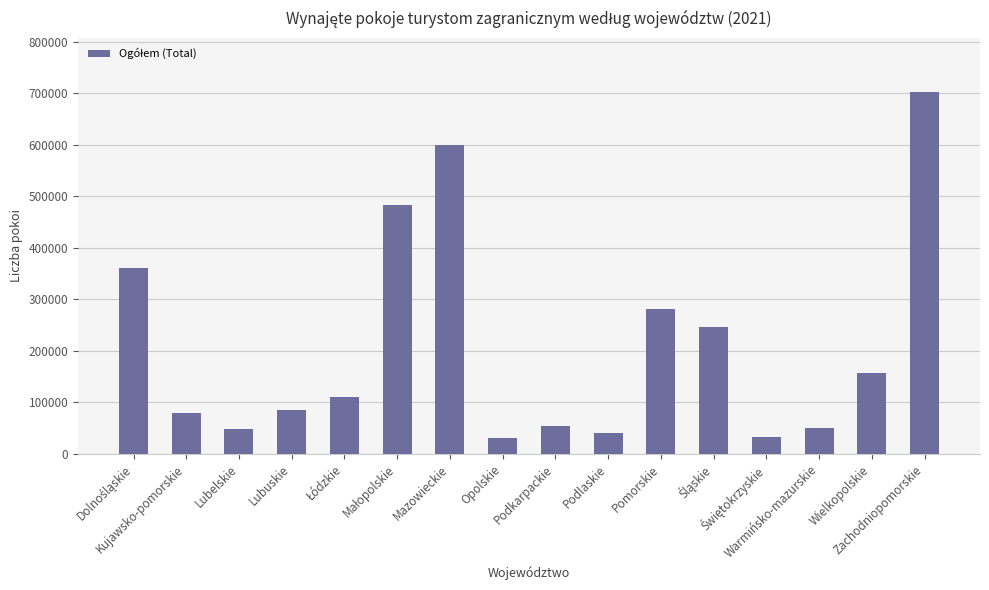

What is the average value?

210093